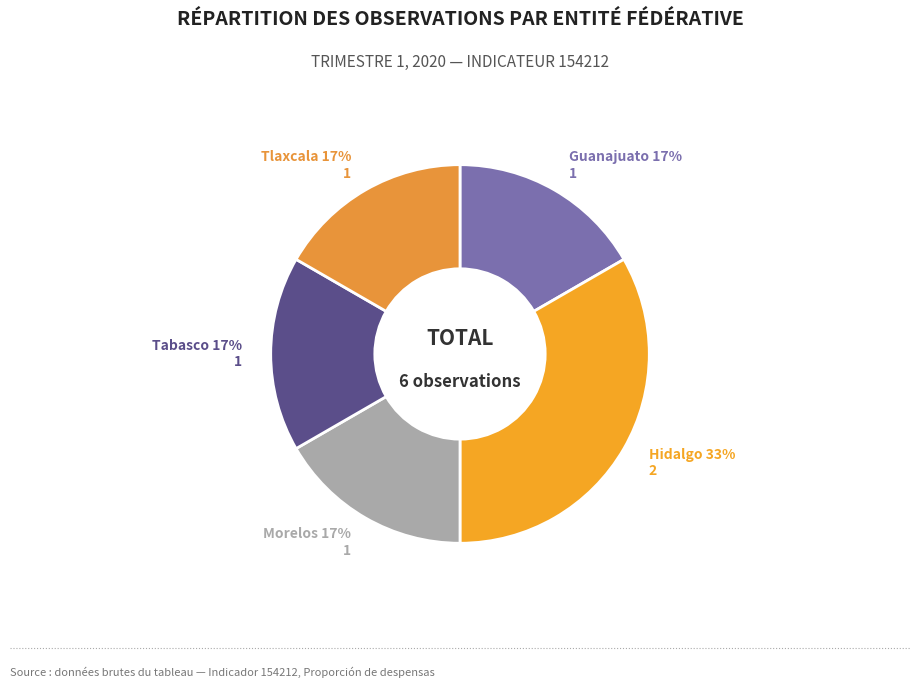

To the nearest percent, what portion does Morelos represent?

17%